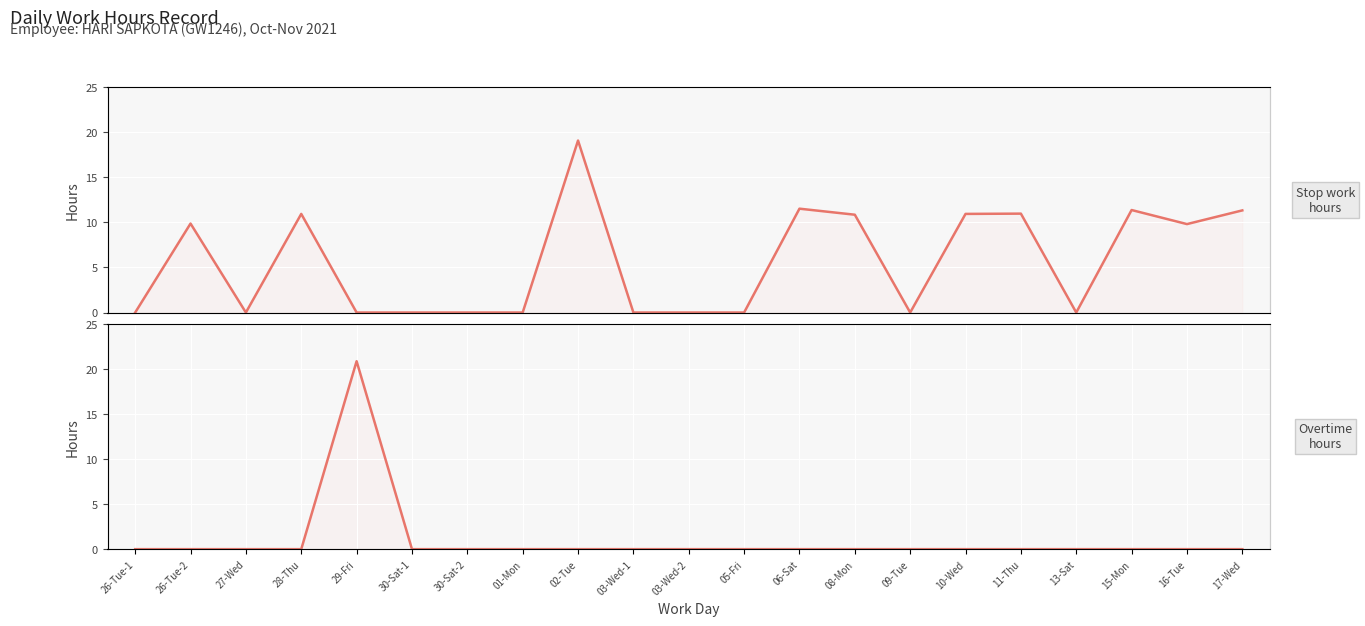

What is the sum of the Stop work hours values at 26-Tue-2 and 08-Mon?

20.7